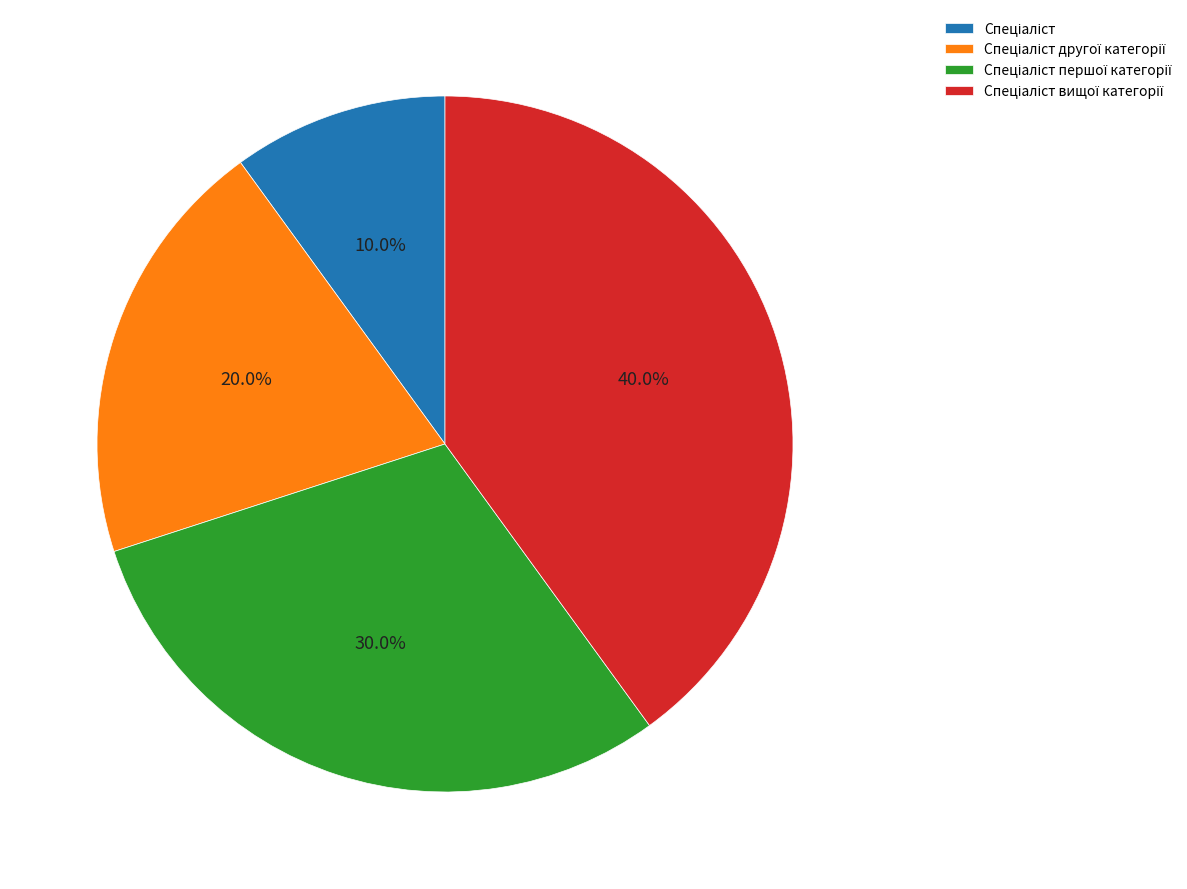

Is there a majority slice in this chart?

No